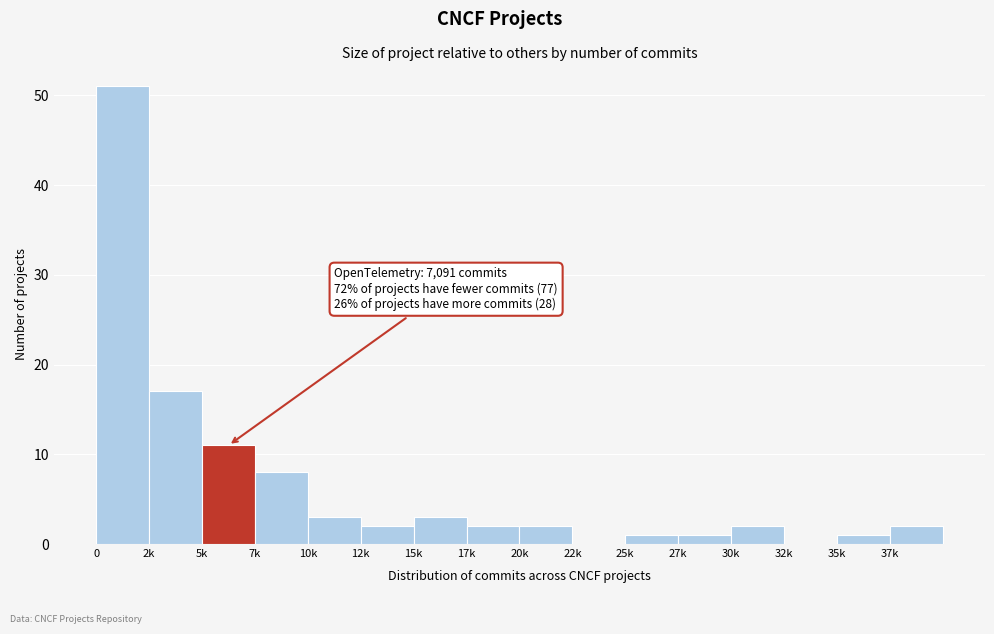

Reading left to right, list all the values displayed in this chart.

0=51	2k=17	5k=11	7k=8	10k=3	12k=2	15k=3	17k=2	20k=2	22k=0	25k=1	27k=1	30k=2	32k=0	35k=1	37k=2